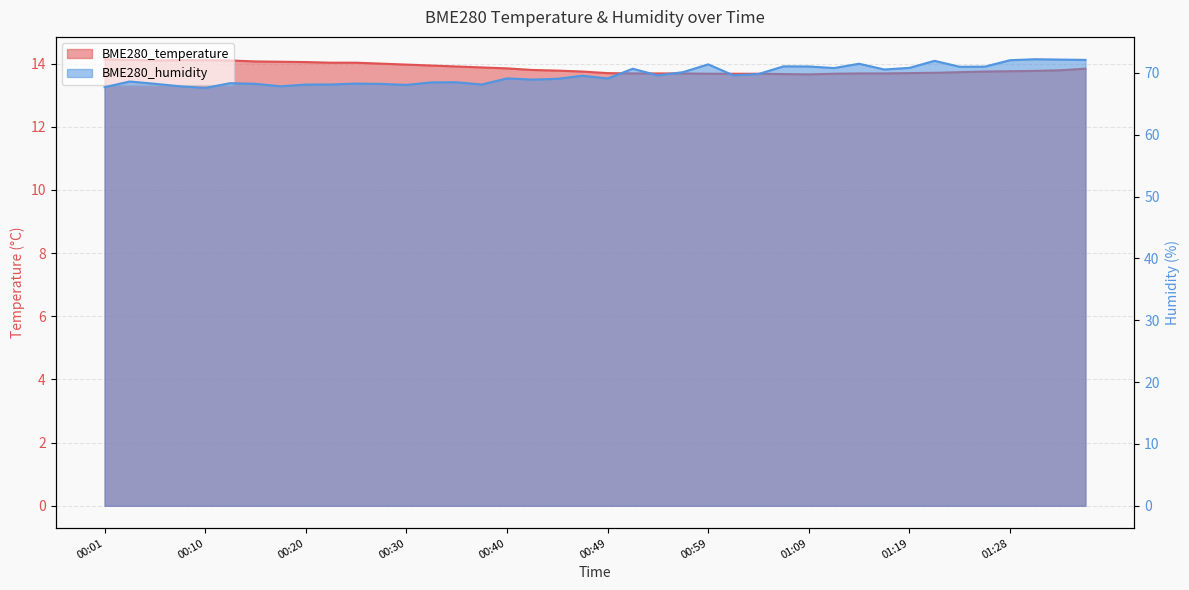

What is the sum of the BME280_humidity values at 00:59 and 01:33?

143.5